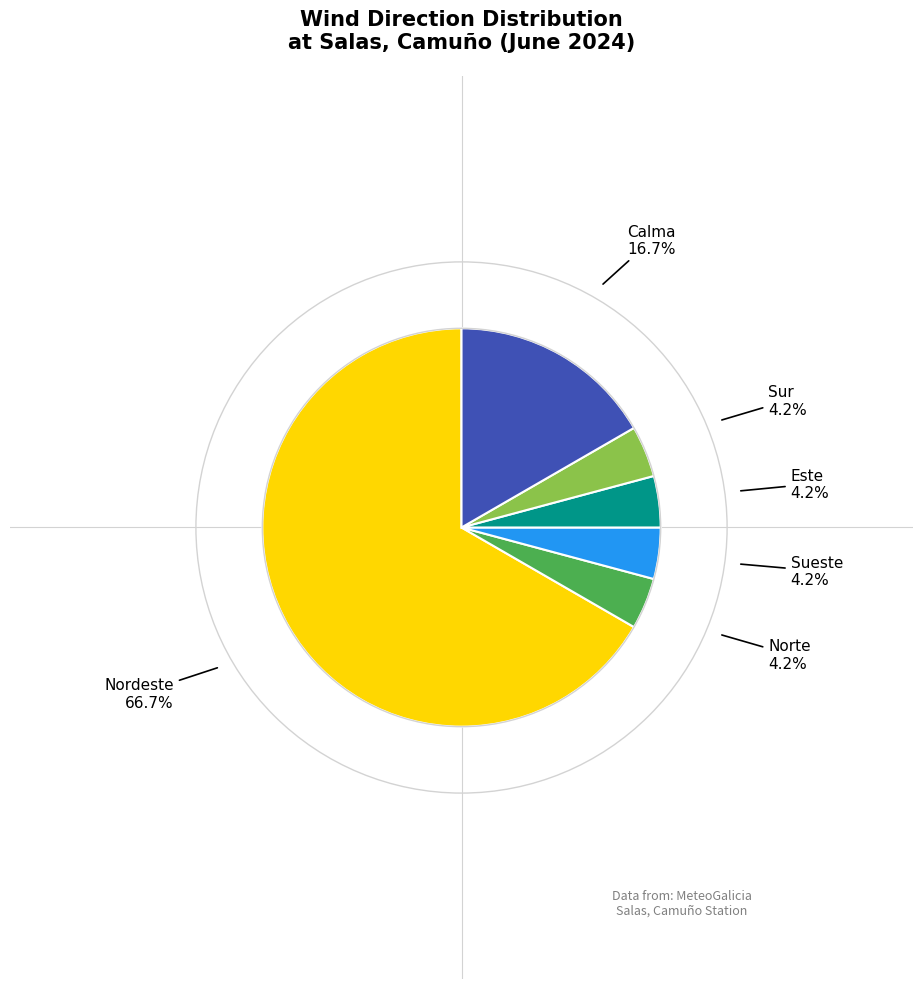

Is there any slice that represents more than half of the pie?

Yes